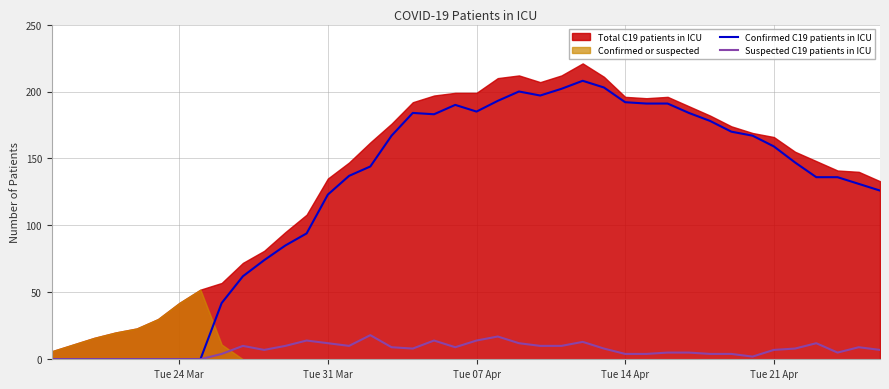

Which category has the lowest value in the Confirmed C19 patients in ICU series?

Tue 24 Mar